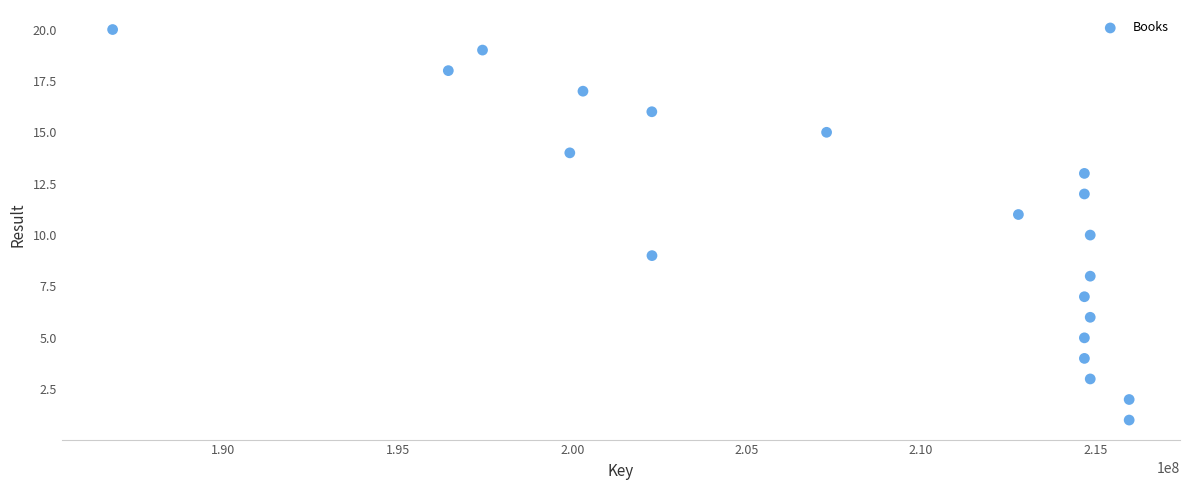

What is the range of X values (max minus min)?

29152058